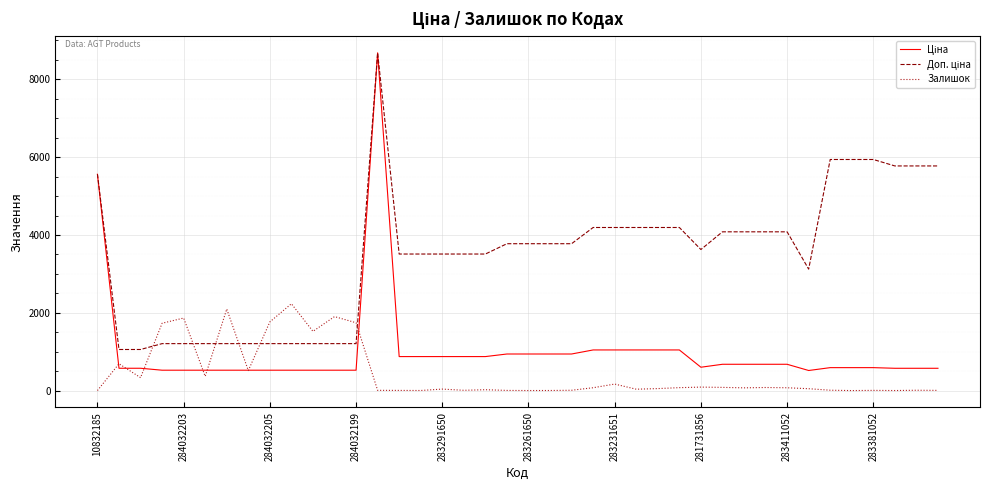

What is the maximum value shown in the chart?

8679.5